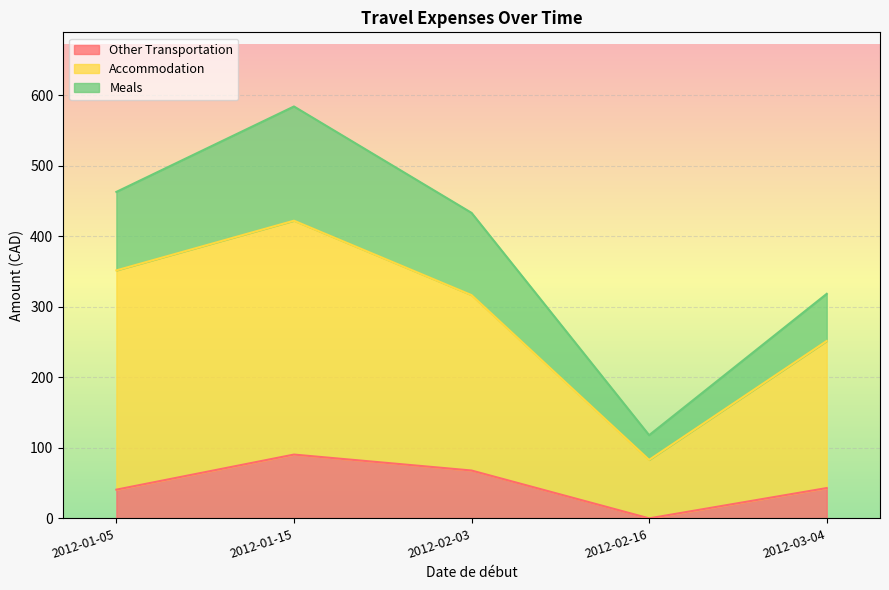

True or false: Accommodation has a value of 22.5 at 2012-02-16.

False